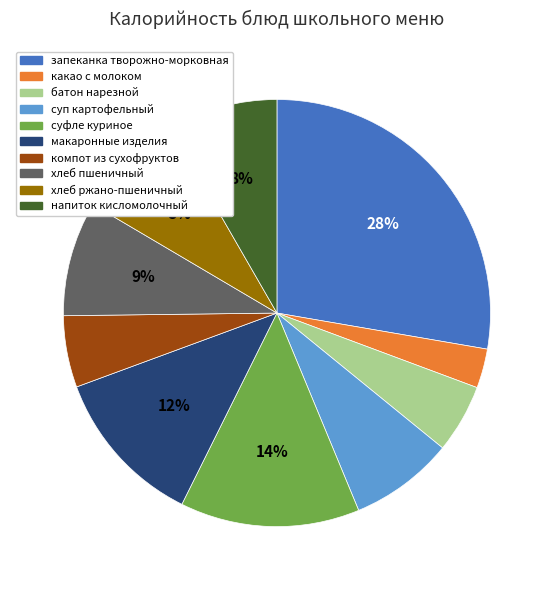

Combined, do суфле куриное and компот из сухофруктов account for over 50%?

No